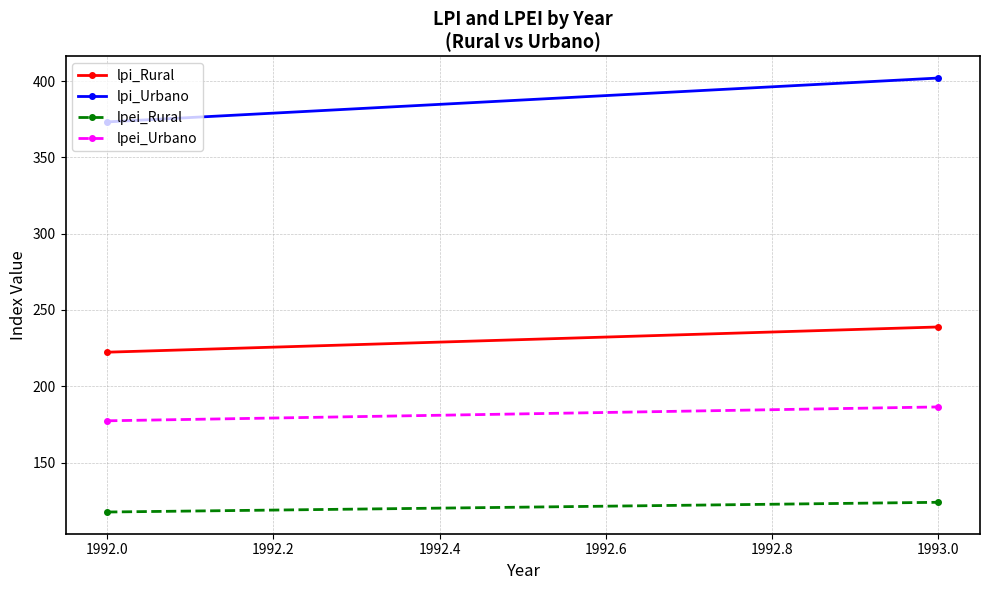

Is the value of lpi_Rural at 1993.0 greater than the value of lpei_Rural at 1993.0?

Yes